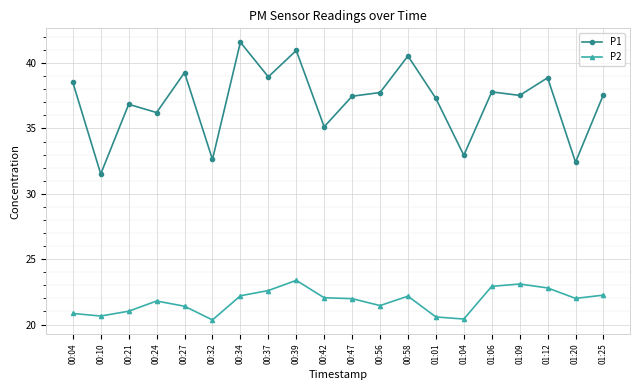

What is the sum of the P2 values at 01:06 and 00:32?

43.3